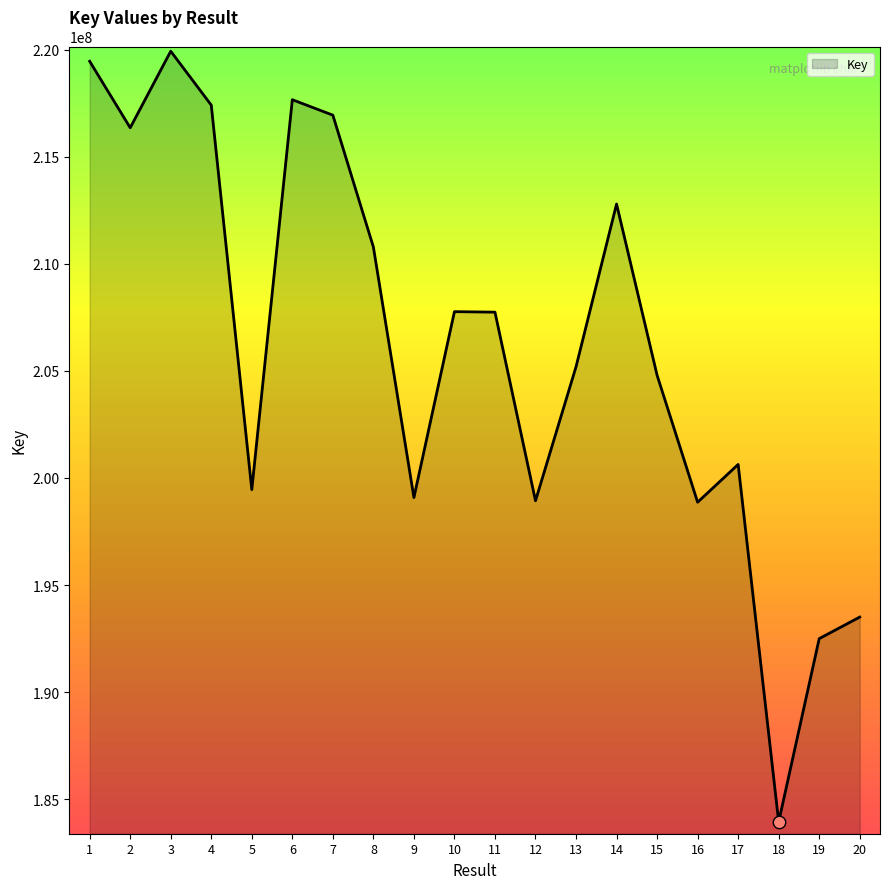

Which has a higher value, 3 or 4?

3